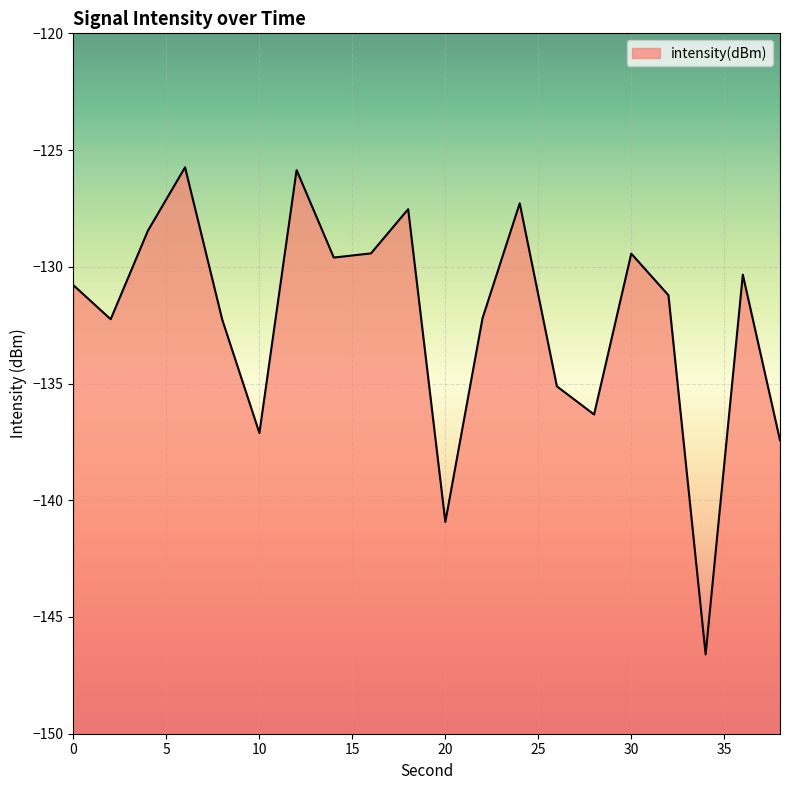

What is the difference between the second highest and minimum values?

20.7